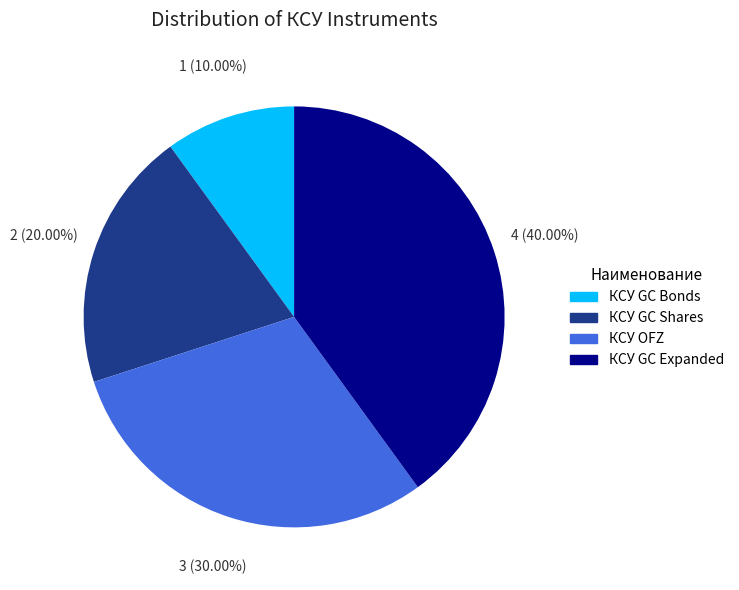

What is the total percentage of КСУ OFZ and КСУ GC Expanded?

70.0%